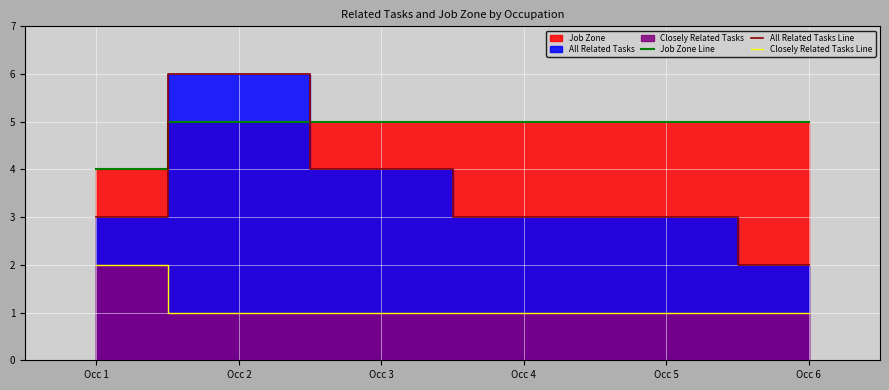

Reading left to right, what are all the values shown in this chart?

Job Zone Line: Occ 1=4	Occ 2=5	Occ 3=5	Occ 4=5	Occ 5=5	Occ 6=5
All Related Tasks Line: Occ 1=3	Occ 2=6	Occ 3=4	Occ 4=3	Occ 5=3	Occ 6=2
Closely Related Tasks Line: Occ 1=2	Occ 2=1	Occ 3=1	Occ 4=1	Occ 5=1	Occ 6=1